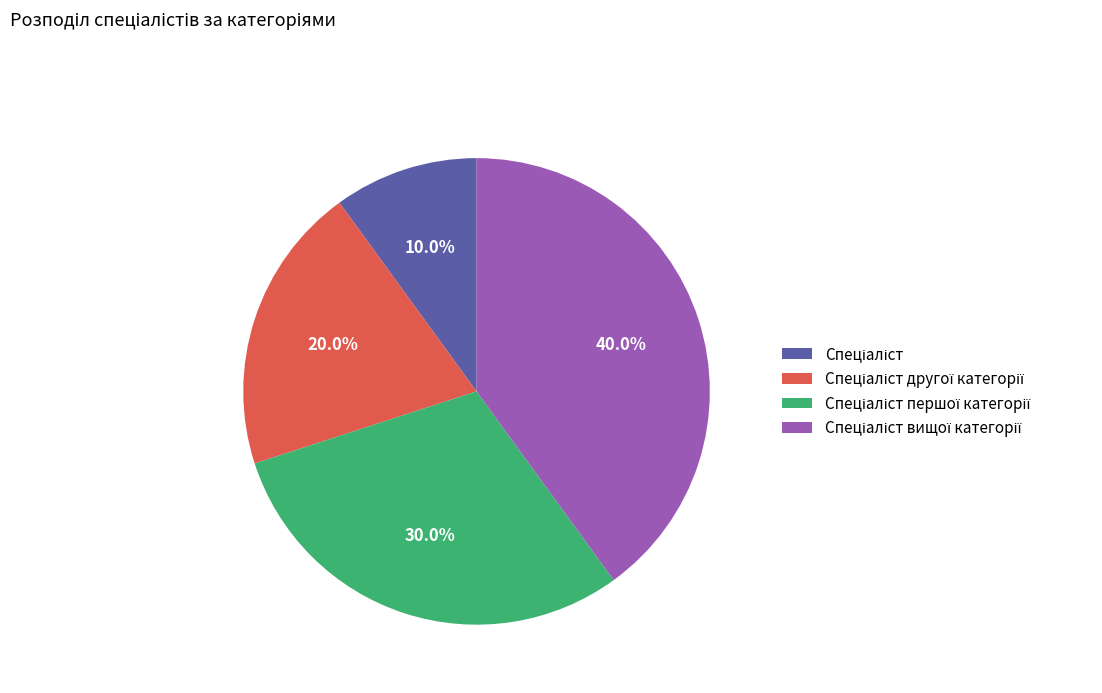

Is there any slice that represents more than half of the pie?

No